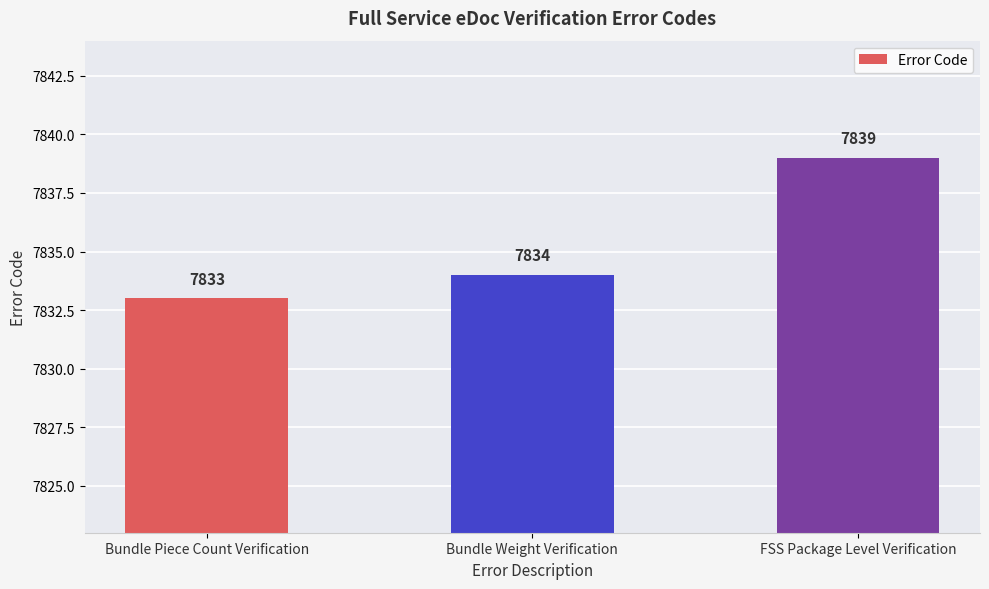

At which label is the value closest to 7836?

Bundle Weight Verification